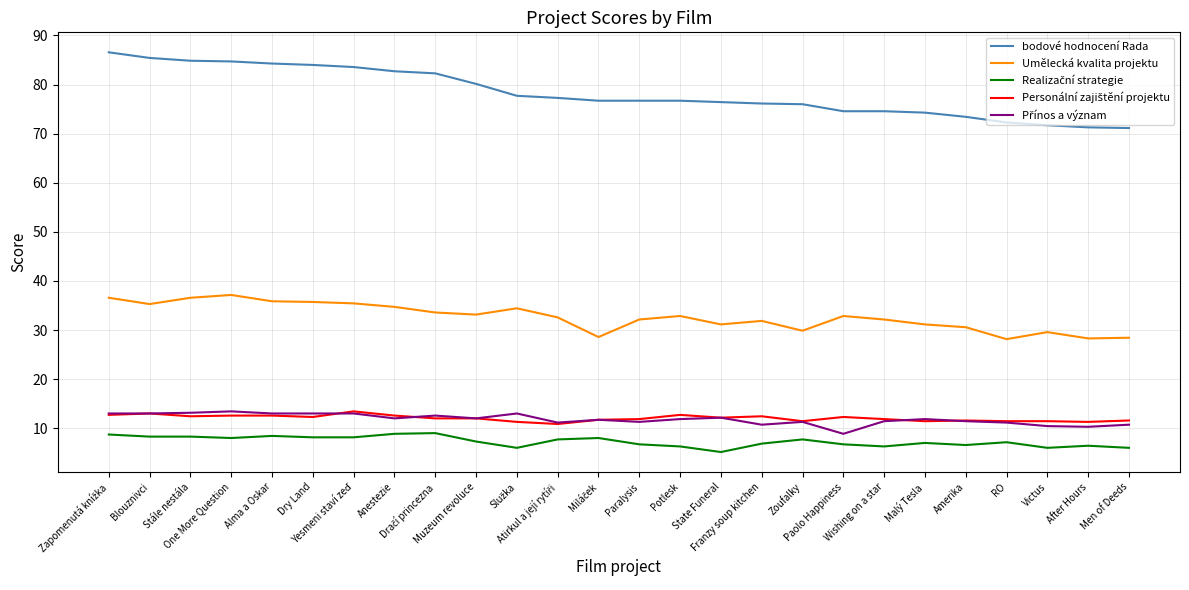

Does the chart have visible grid lines?

Yes